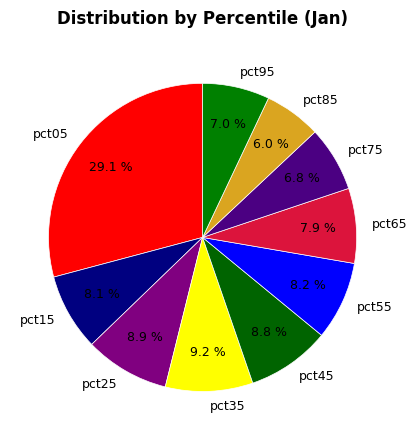

Count the number of slices in the pie.

10